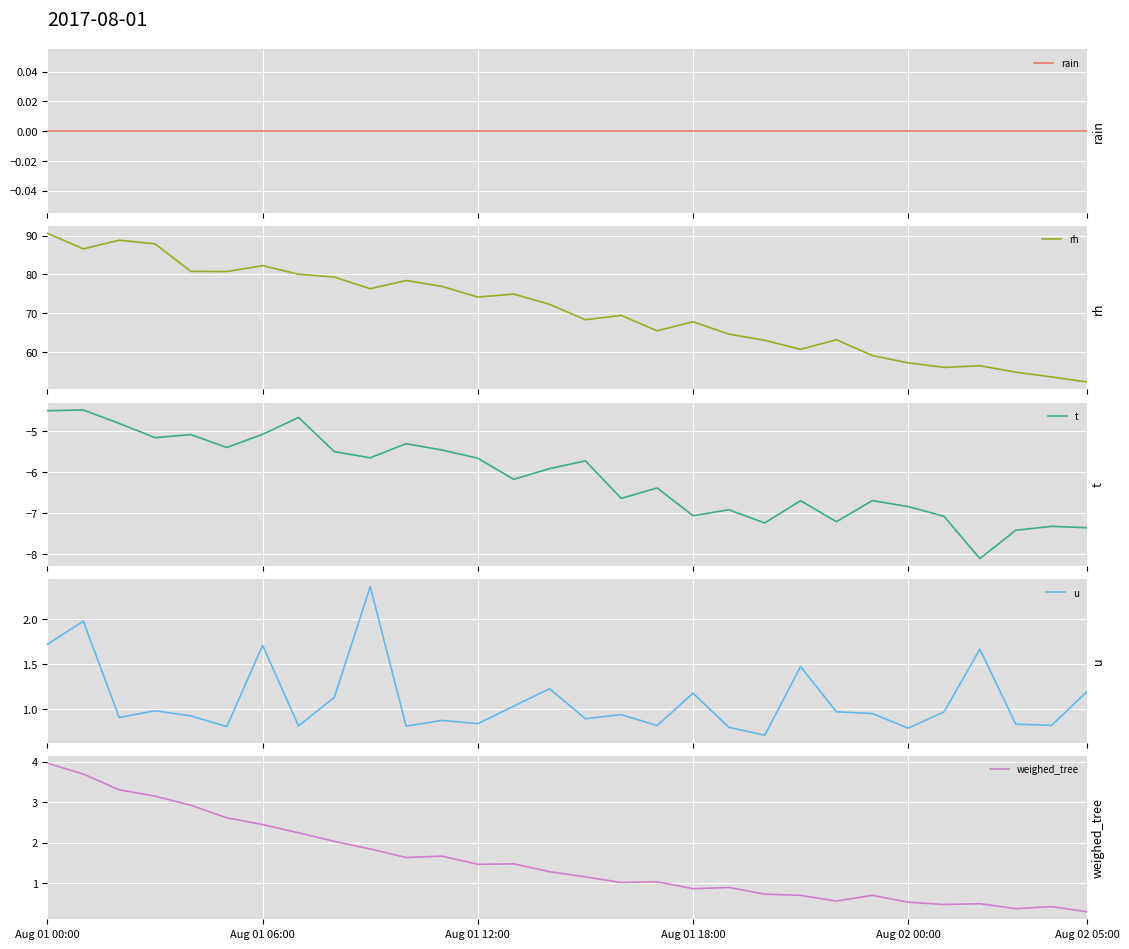

What is the minimum value for rh?

52.2